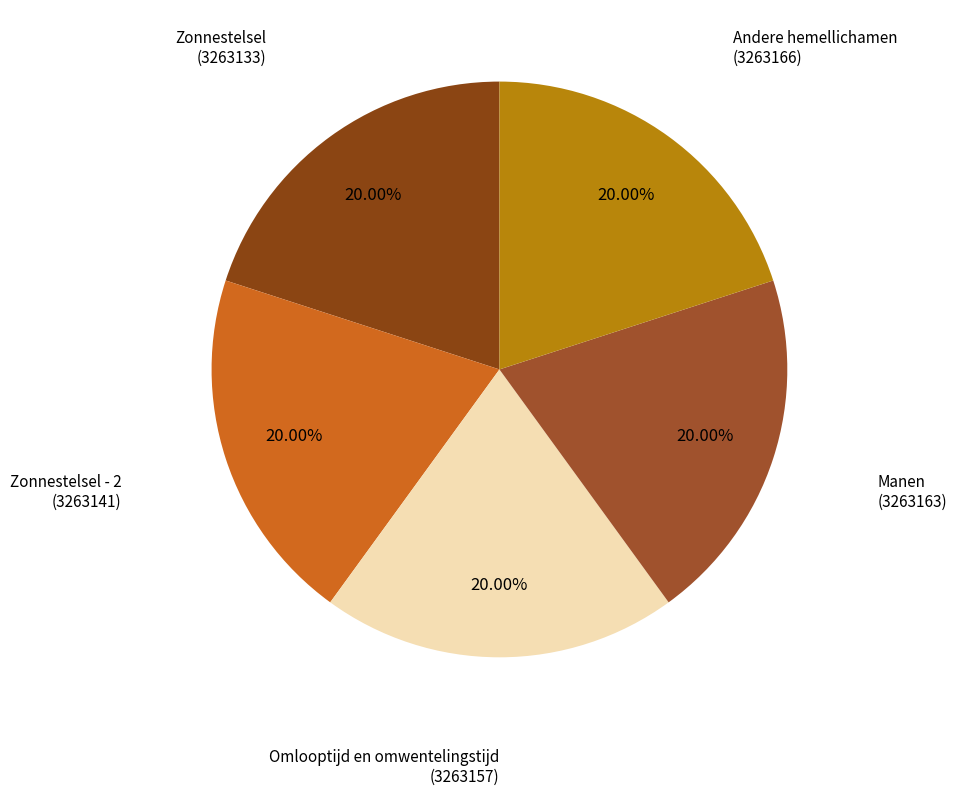

To the nearest percent, what is the average slice percentage?

20%